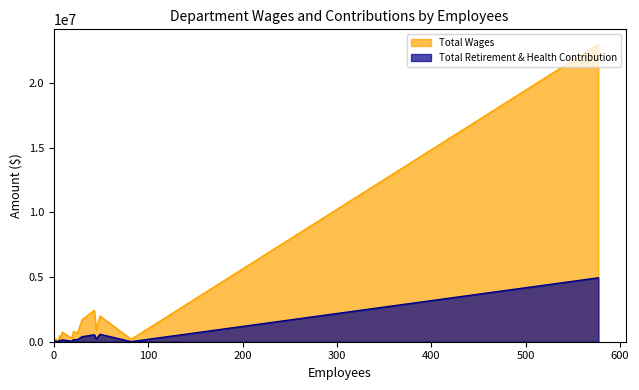

Which series has the largest total across all categories?

Total Wages